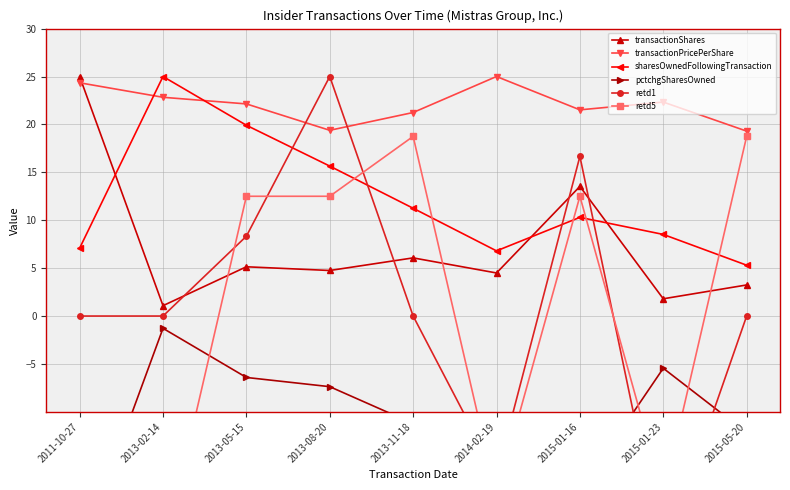

Which series ends up on top after the final intersection of retd5 and pctchgSharesOwned?

retd5